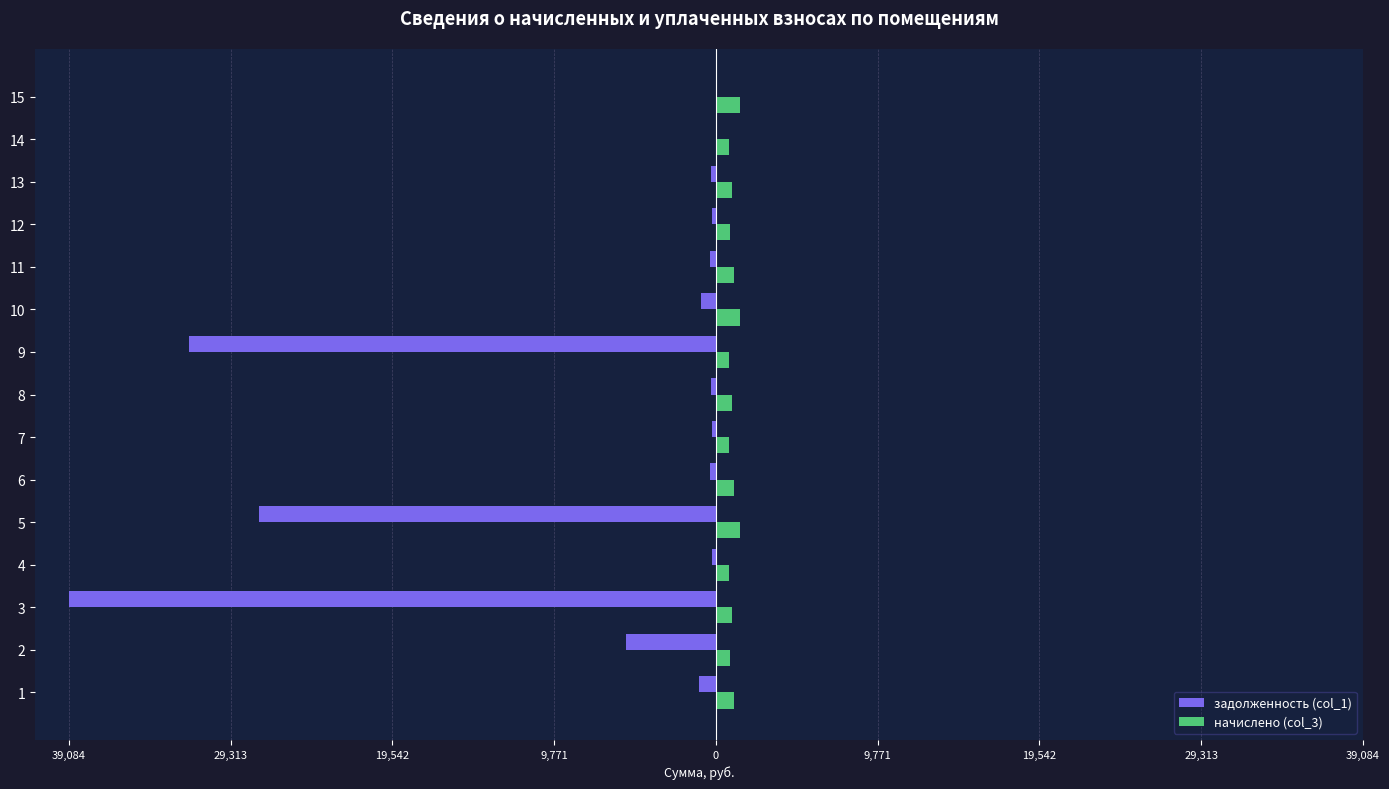

Which series has the widest spread of values?

задолженность (col_1)